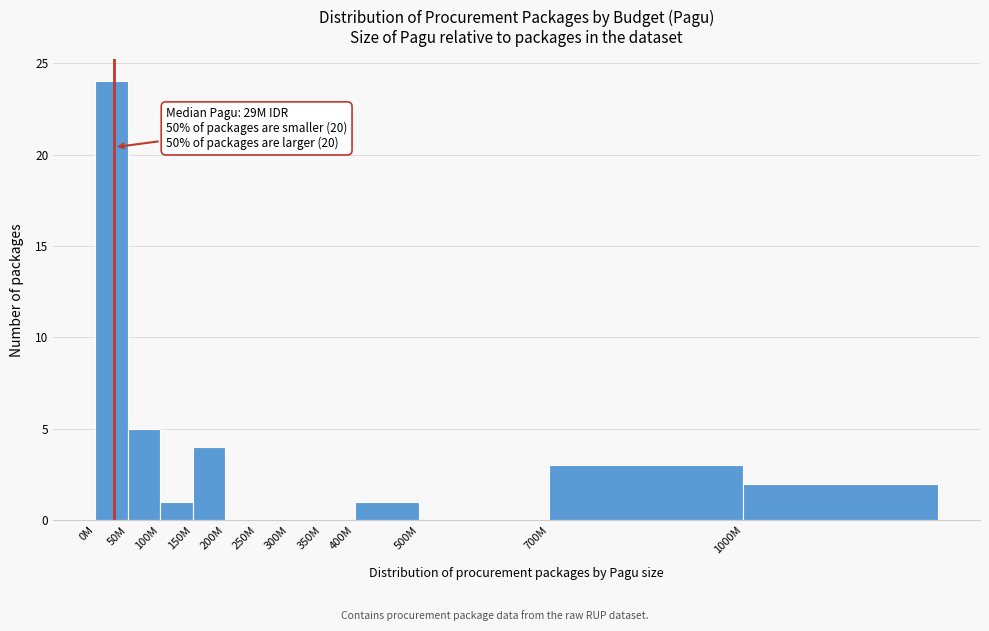

Reading left to right, transcribe all the data shown in this chart.

0M=24	50M=5	100M=1	150M=4	200M=0	250M=0	300M=0	350M=0	400M=1	500M=0	700M=3	1000M=2